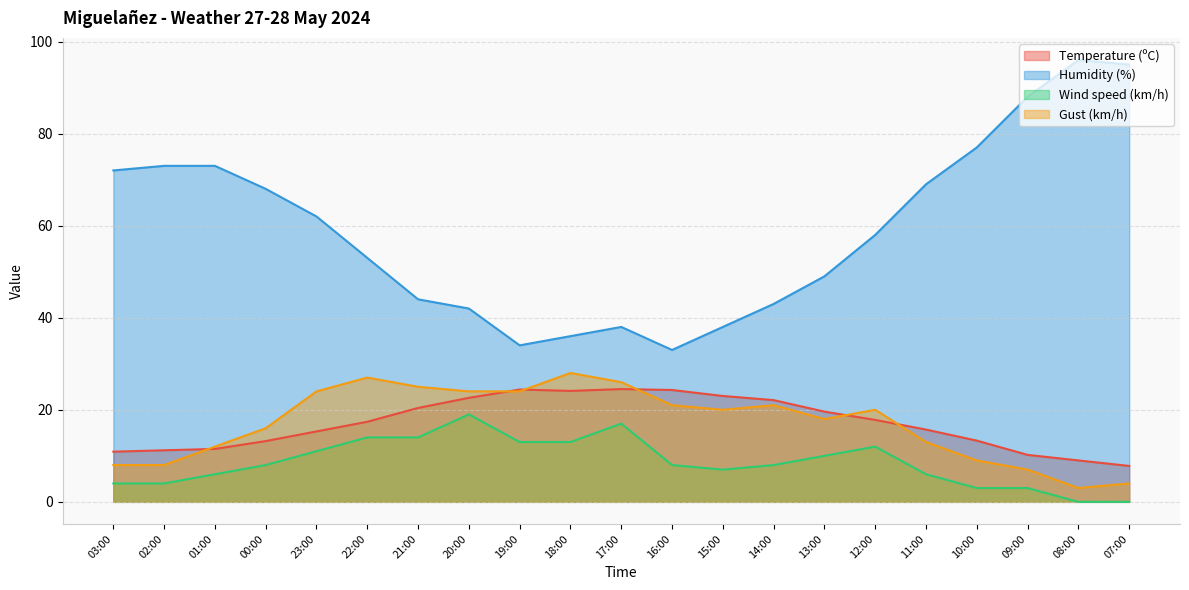

Rank the series at 22:00 from highest to lowest value.

Humidity (%), Gust (km/h), Temperature (ºC), Wind speed (km/h)